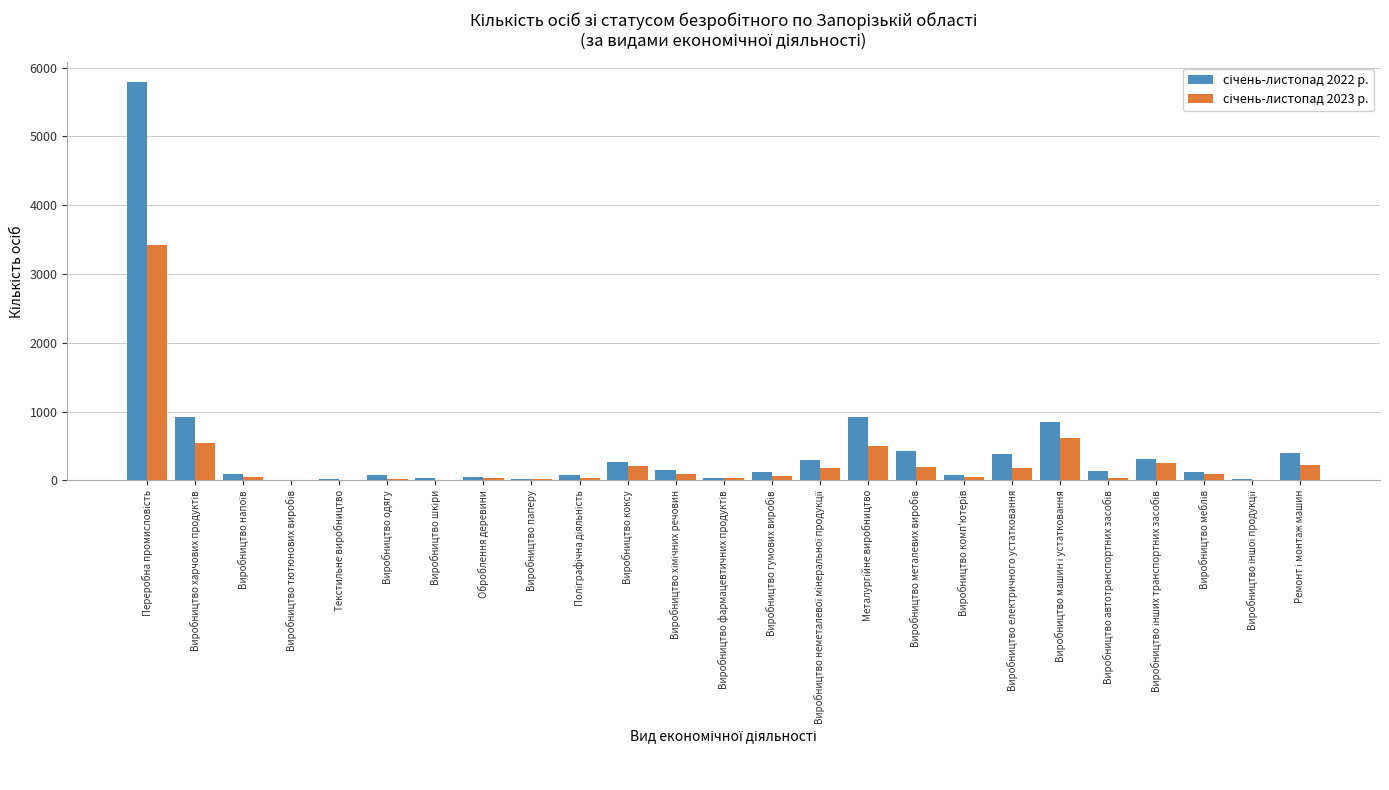

How many categories are shown in the chart?

25